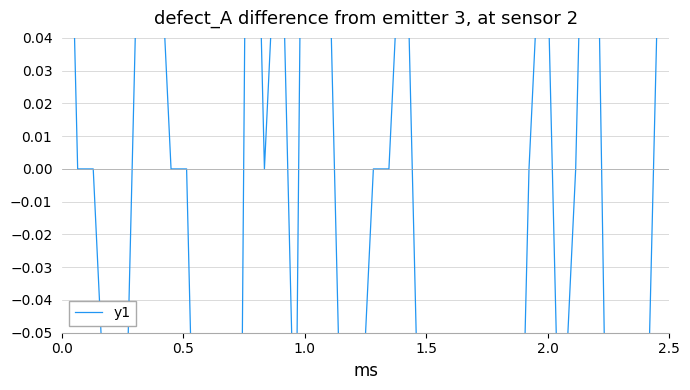

Is this an area chart (filled region under the line)?

No